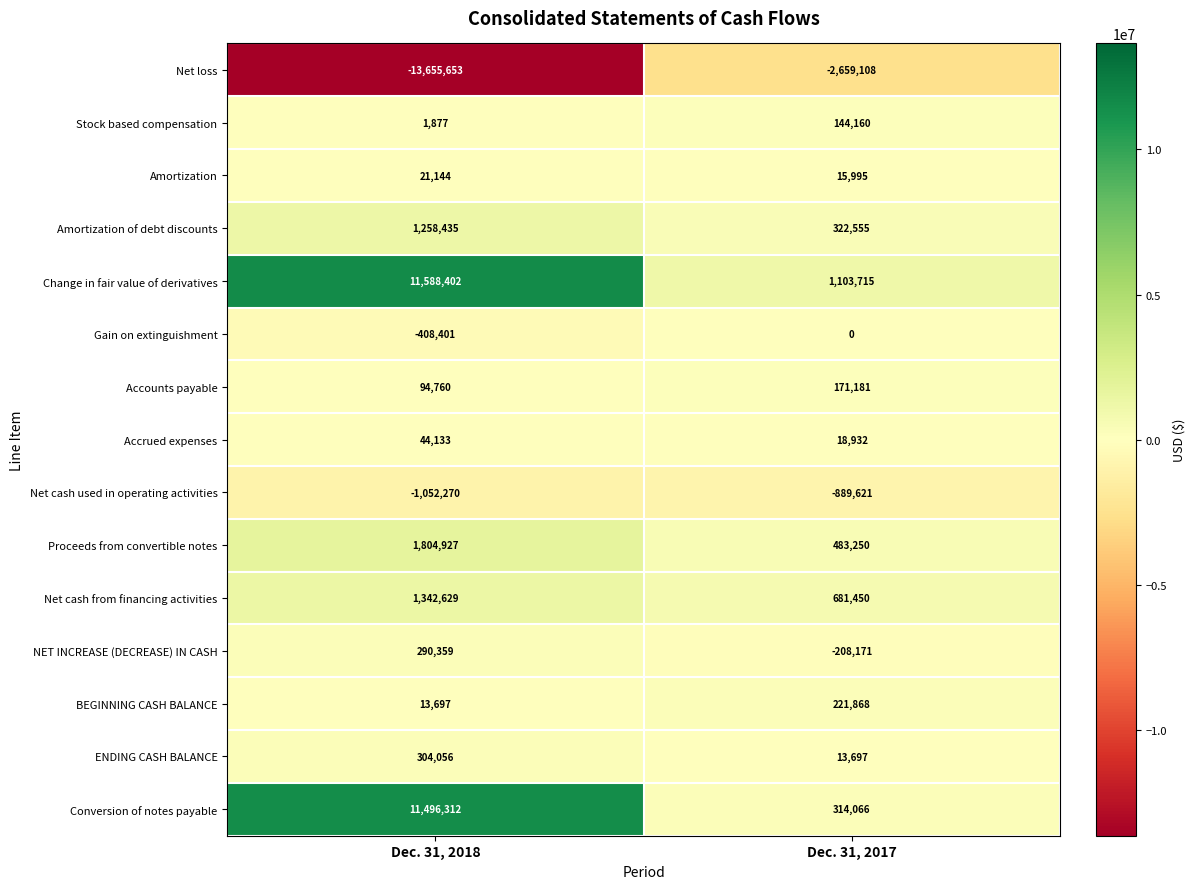

Rank the series at Dec. 31, 2017 from highest to lowest value.

Change in fair value of derivatives, Net cash from financing activities, Proceeds from convertible notes, Amortization of debt discounts, Conversion of notes payable, BEGINNING CASH BALANCE, Accounts payable, Stock based compensation, Accrued expenses, Amortization, ENDING CASH BALANCE, Gain on extinguishment, NET INCREASE (DECREASE) IN CASH, Net cash used in operating activities, Net loss